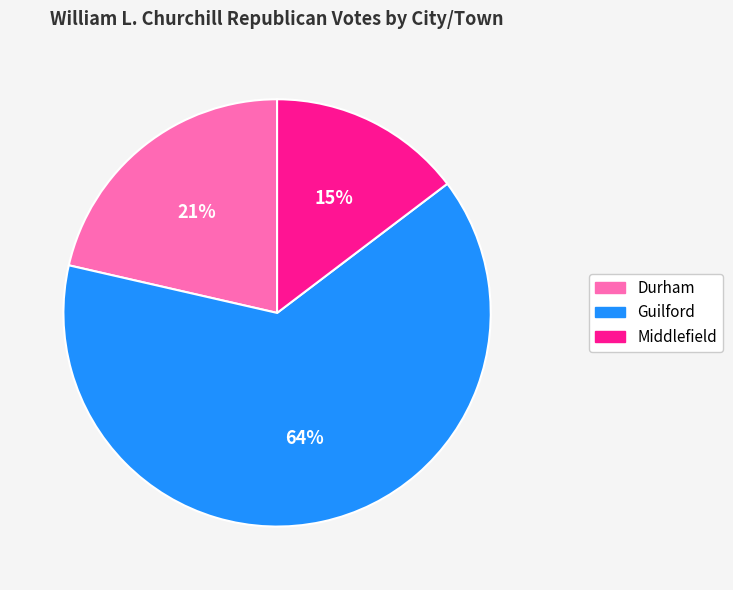

What is the majority slice?

Guilford